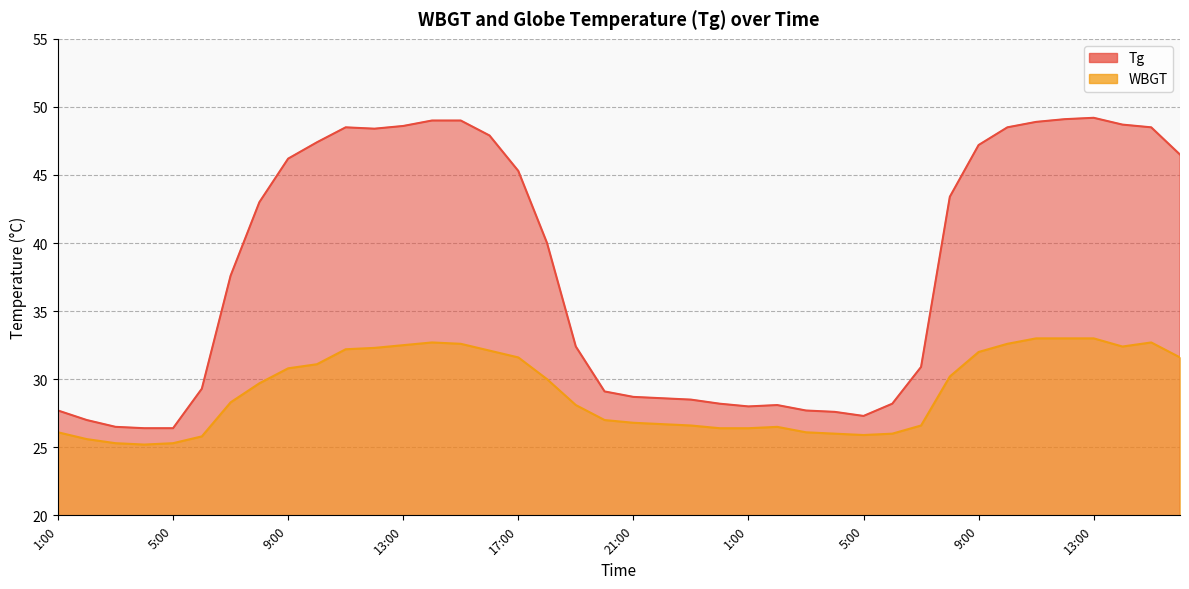

Reading left to right, extract all data points from this chart.

Tg: 1:00=27.7	2:00=27.0	3:00=26.5	4:00=26.4	5:00=26.4	6:00=29.3	7:00=37.6	8:00=43.0	9:00=46.2	10:00=47.4	11:00=48.5	12:00=48.4	13:00=48.6	14:00=49.0	15:00=49.0	16:00=47.9	17:00=45.3	18:00=40.0	19:00=32.4	20:00=29.1	21:00=28.7	22:00=28.6	23:00=28.5	24:00=28.2	1:00=28.0	2:00=28.1	3:00=27.7	4:00=27.6	5:00=27.3	6:00=28.2	7:00=30.9	8:00=43.4	9:00=47.2	10:00=48.5	11:00=48.9	12:00=49.1	13:00=49.2	14:00=48.7	15:00=48.5	16:00=46.5
WBGT: 1:00=26.1	2:00=25.6	3:00=25.3	4:00=25.2	5:00=25.3	6:00=25.8	7:00=28.3	8:00=29.7	9:00=30.8	10:00=31.1	11:00=32.2	12:00=32.3	13:00=32.5	14:00=32.7	15:00=32.6	16:00=32.1	17:00=31.6	18:00=30.0	19:00=28.1	20:00=27.0	21:00=26.8	22:00=26.7	23:00=26.6	24:00=26.4	1:00=26.4	2:00=26.5	3:00=26.1	4:00=26.0	5:00=25.9	6:00=26.0	7:00=26.6	8:00=30.2	9:00=32.0	10:00=32.6	11:00=33.0	12:00=33.0	13:00=33.0	14:00=32.4	15:00=32.7	16:00=31.6